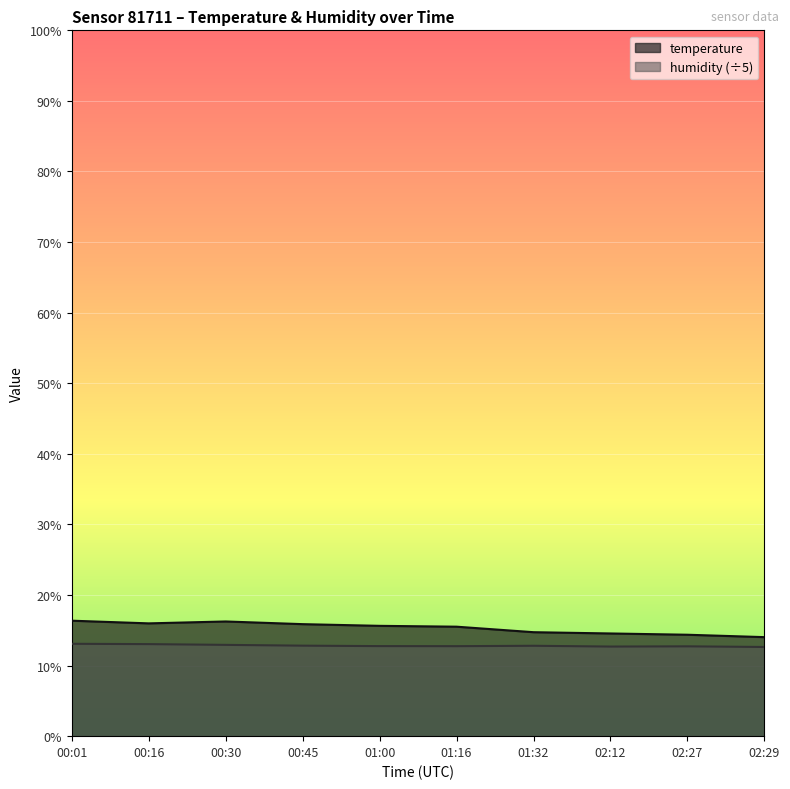

What position from the right is 02:12?

3